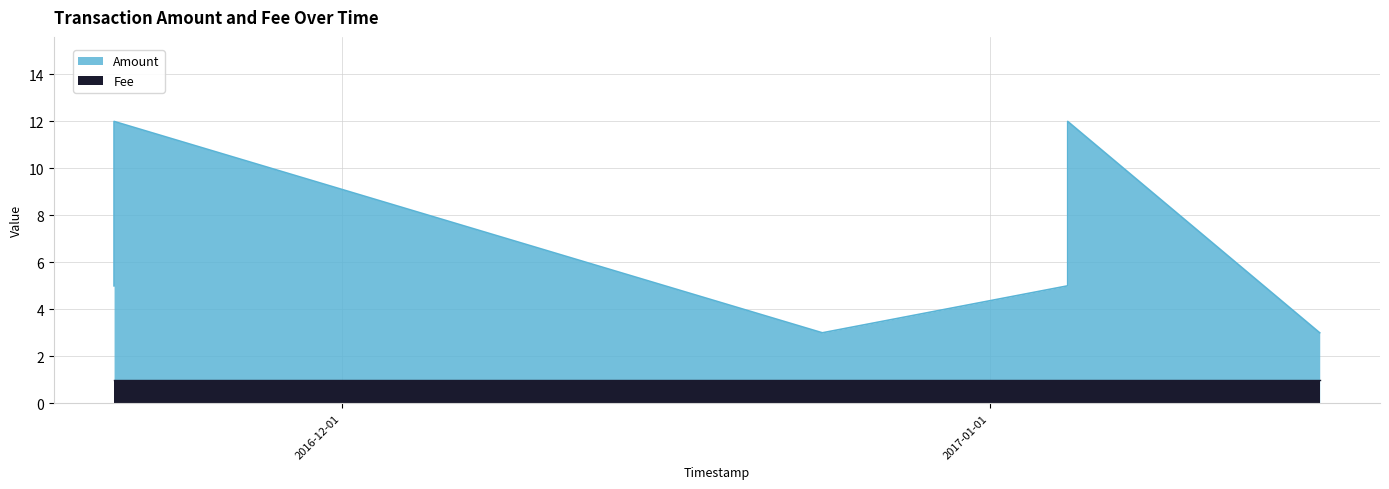

What is the value of the Amount point at the 2nd from the left?

12